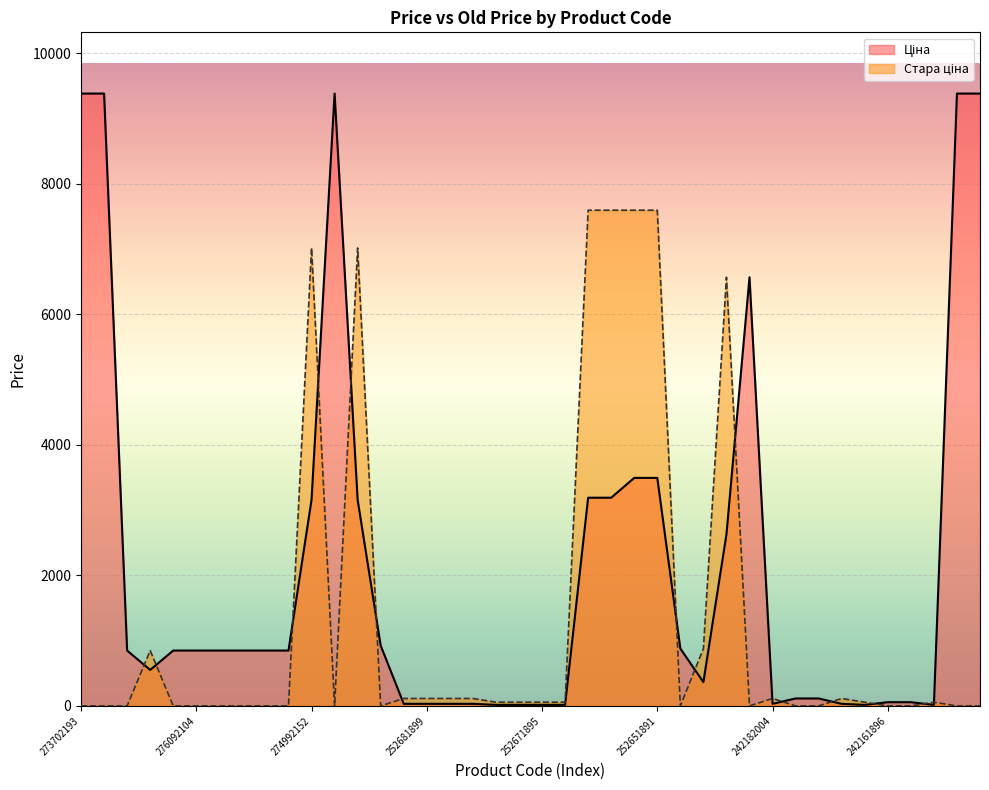

Reading left to right, what are all the values shown in this chart?

Ціна: 9384.0	9384.0	848.4	551.5	848.4	848.4	848.4	848.4	848.4	848.4	3157.9	9384.0	3157.9	923.4	31.9	31.9	31.9	31.9	16.0	16.0	16.0	16.0	3190.5	3190.5	3494.4	3494.4	878.4	365.1	2627.5	6568.8	31.9	114.1	114.1	31.9	16.0	57.0	57.0	16.0	9384.0	9384.0
Стара ціна: 0.0	0.0	0.0	848.4	0.0	0.0	0.0	0.0	0.0	0.0	7017.6	0.0	7017.6	0.0	114.1	114.1	114.1	114.1	57.0	57.0	57.0	57.0	7596.5	7596.5	7596.5	7596.5	0.0	878.4	6568.8	0.0	114.1	0.0	0.0	114.1	57.0	0.0	0.0	57.0	0.0	0.0